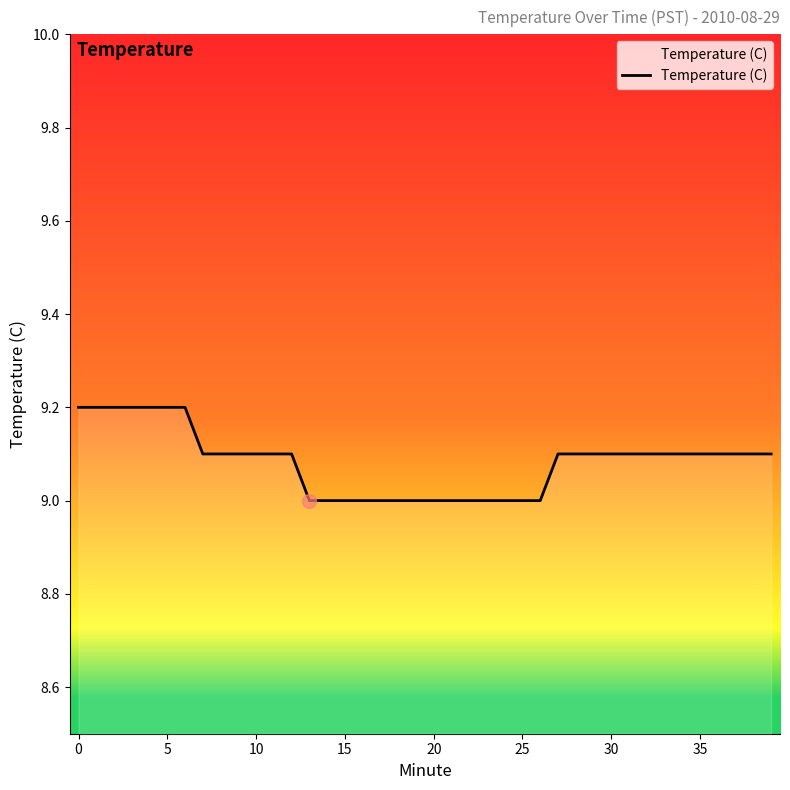

Reading left to right, extract all data points from this chart.

9.2	9.2	9.2	9.2	9.2	9.2	9.2	9.1	9.1	9.1	9.1	9.1	9.1	9.0	9.0	9.0	9.0	9.0	9.0	9.0	9.0	9.0	9.0	9.0	9.0	9.0	9.0	9.1	9.1	9.1	9.1	9.1	9.1	9.1	9.1	9.1	9.1	9.1	9.1	9.1